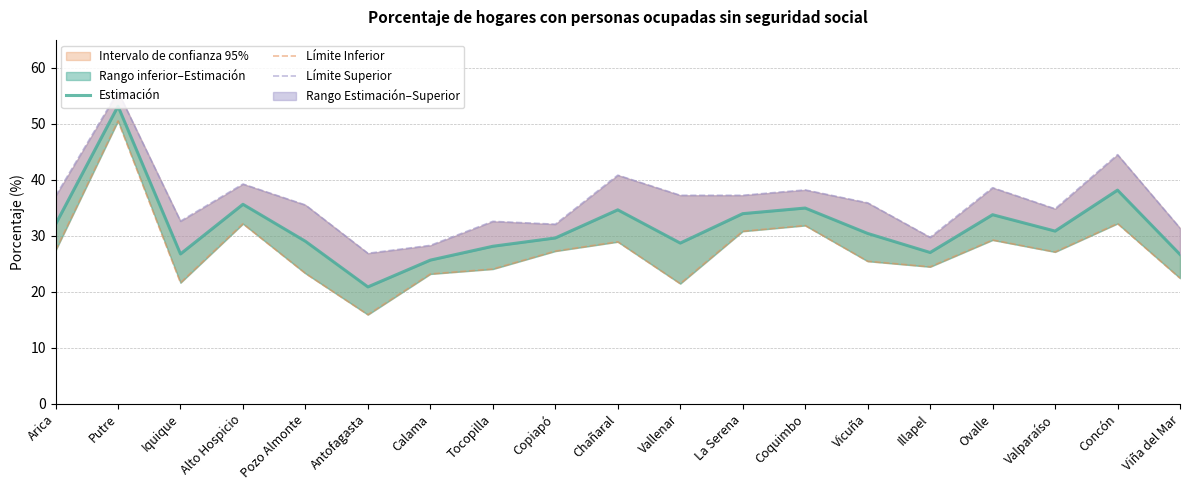

Reading left to right, list all the values displayed in this chart.

Estimación: 32.0	53.1	26.8	35.6	29.0	20.9	25.7	28.1	29.6	34.6	28.7	34.0	35.0	30.4	27.0	33.8	30.8	38.1	26.7
Límite Inferior: 27.4	50.5	21.6	32.1	23.3	15.9	23.2	24.1	27.3	28.9	21.5	30.8	31.8	25.5	24.5	29.2	27.1	32.2	22.4
Límite Superior: 37.1	55.7	32.6	39.2	35.5	26.9	28.3	32.6	32.1	40.8	37.2	37.2	38.2	35.9	29.7	38.6	34.8	44.5	31.4